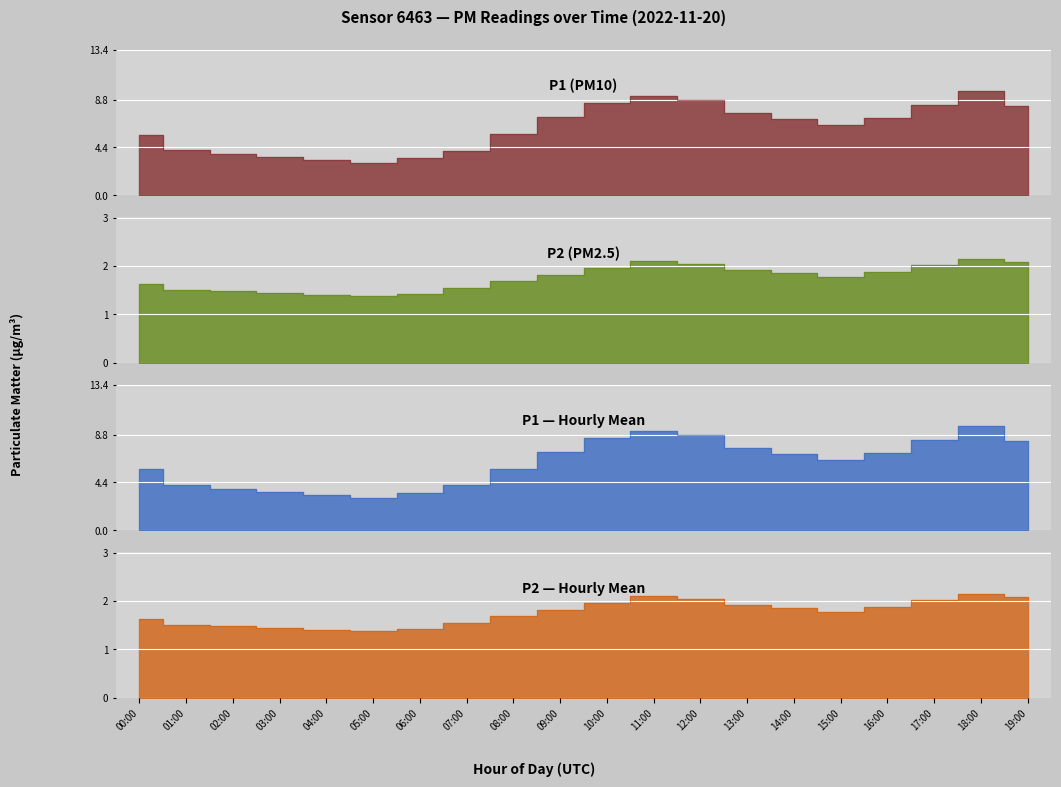

What is the minimum value shown in the chart?

1.4